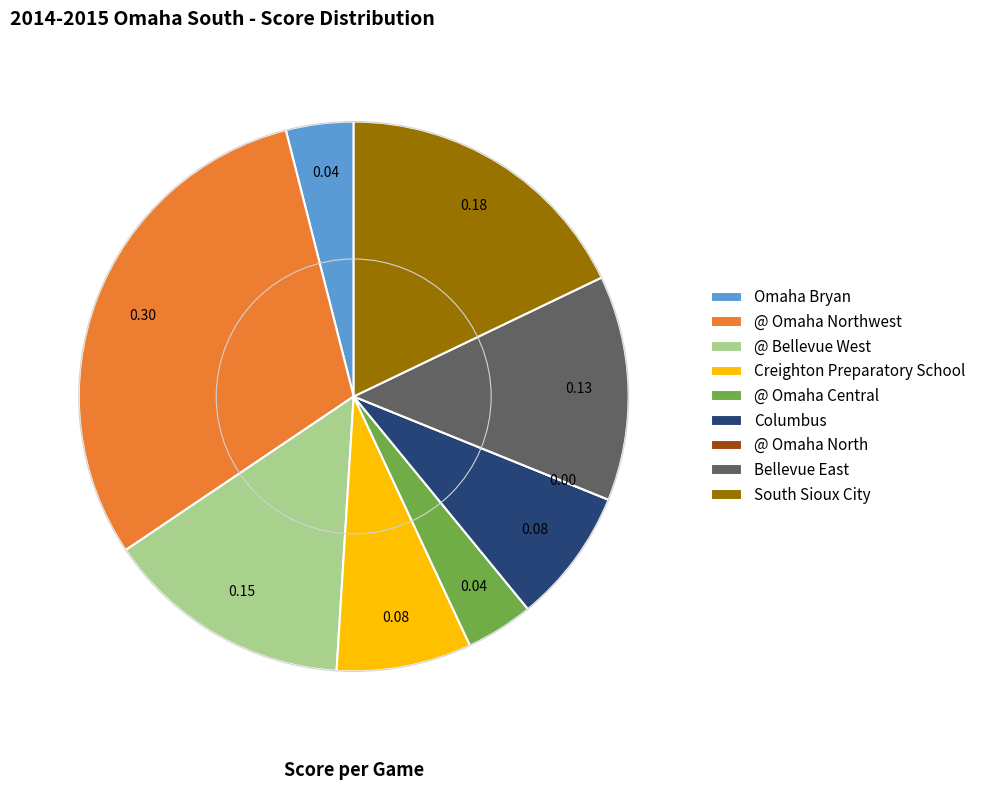

Combined, do @ Omaha Central and @ Bellevue West account for over 50%?

No